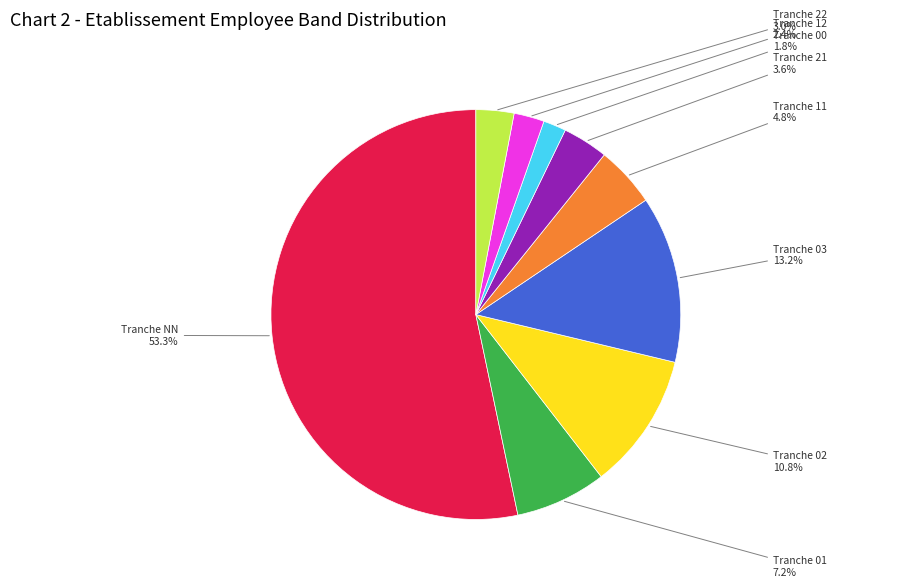

To the nearest percent, what is the difference between the largest and smallest slice percentages?

51%